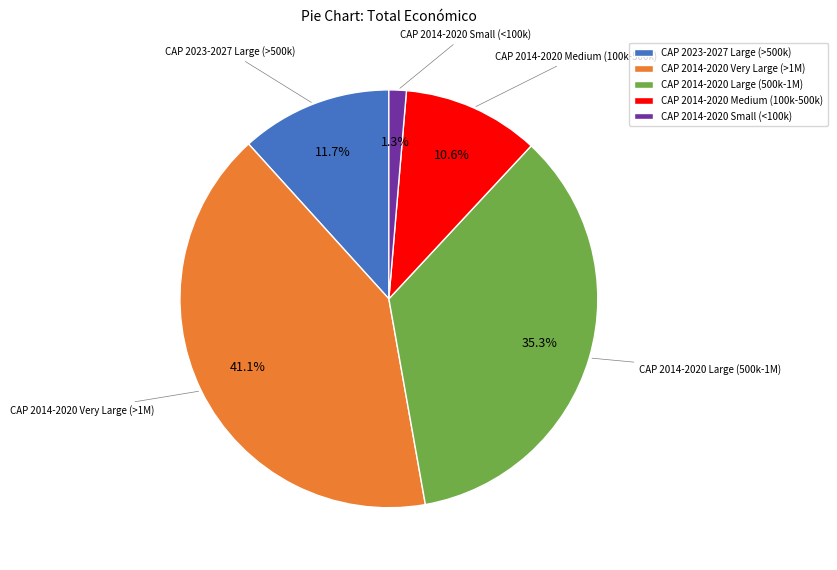

To the nearest percent, what is the difference between the largest and smallest slice percentages?

40%